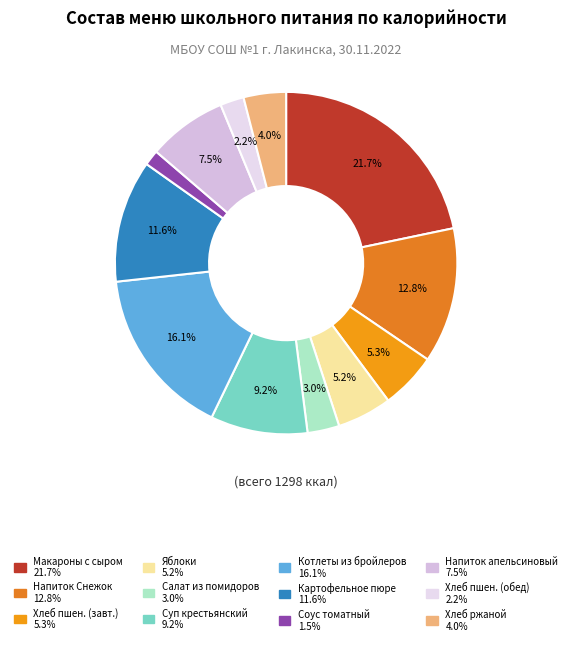

How many segments does this pie chart have?

12